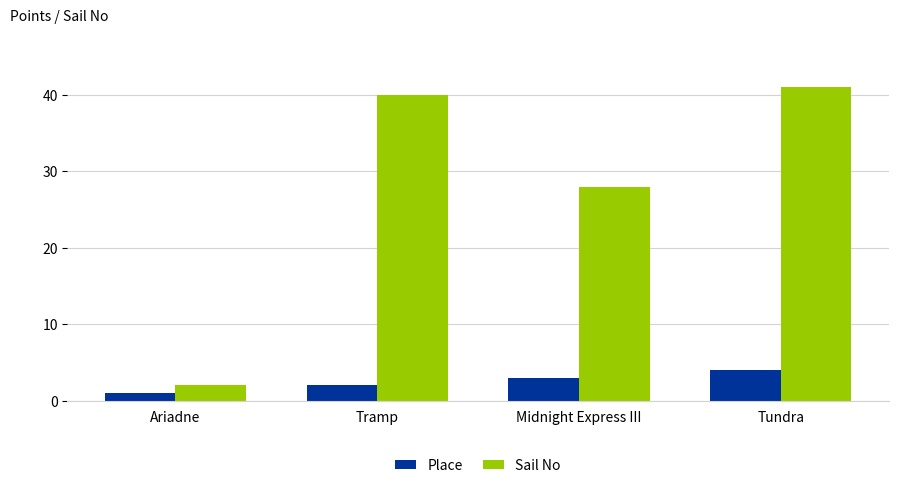

Which series has the widest spread of values?

Sail No